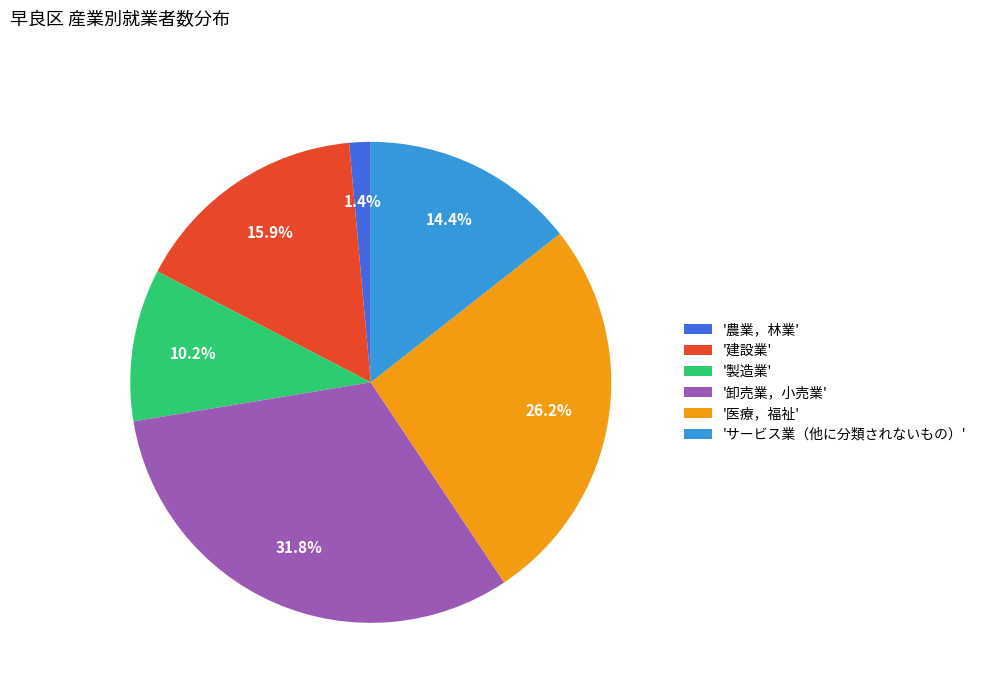

What is the total percentage of '建設業' and 'サービス業（他に分類されないもの）'?

30.3%